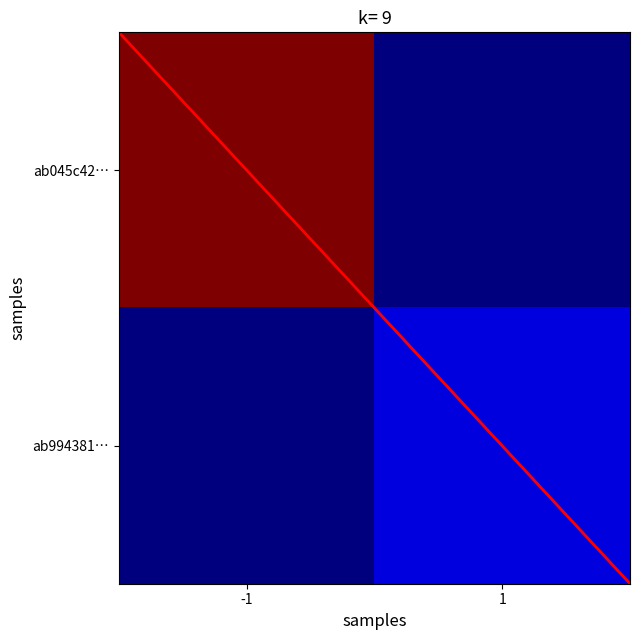

Which series has the largest range (max minus min)?

ab045c42…